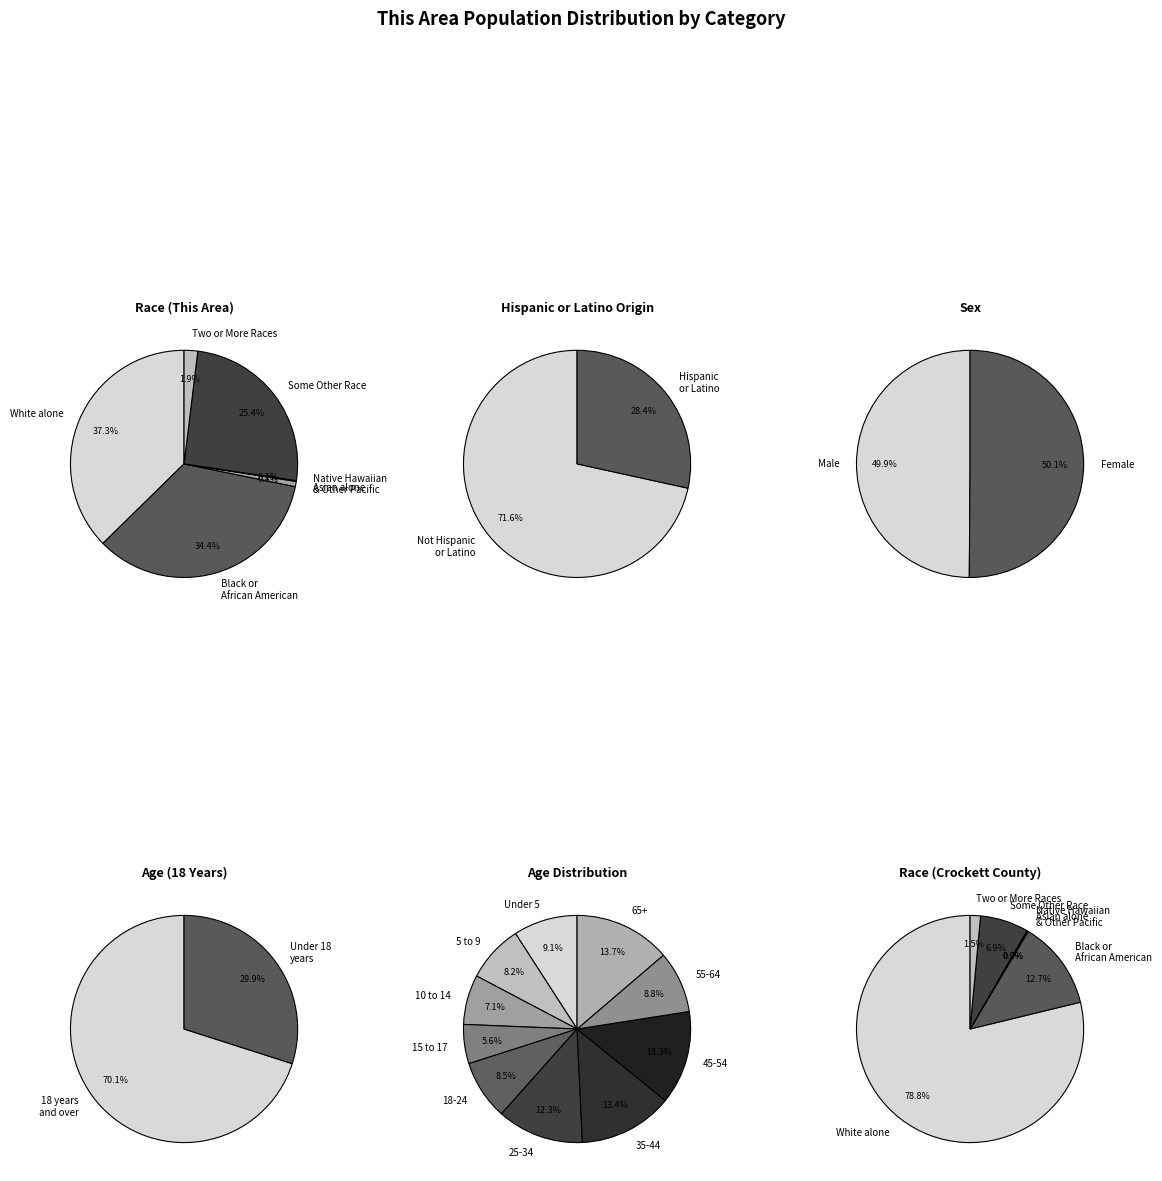

To the nearest percent, what is the difference between the Asian alone and Black or African American alone slice percentages?

34%